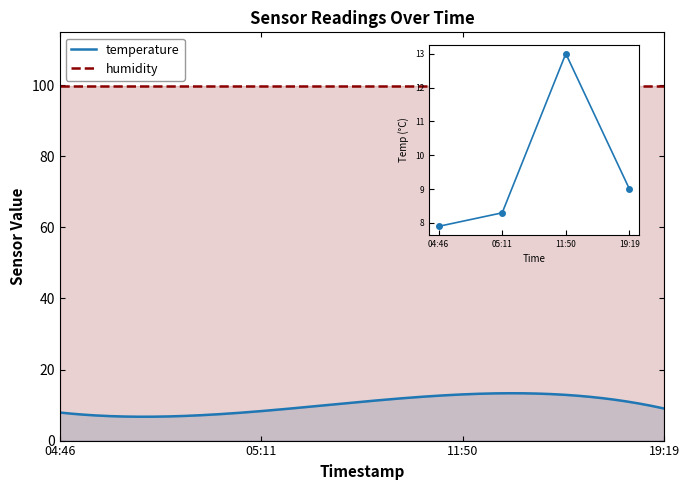

What is the average value?

9.6